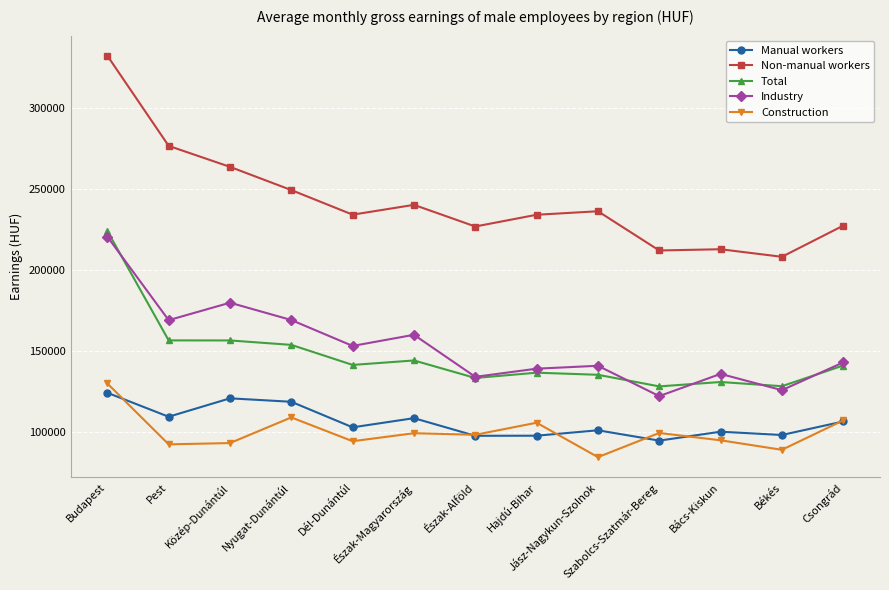

Which category has the highest value in the Non-manual workers series?

Budapest